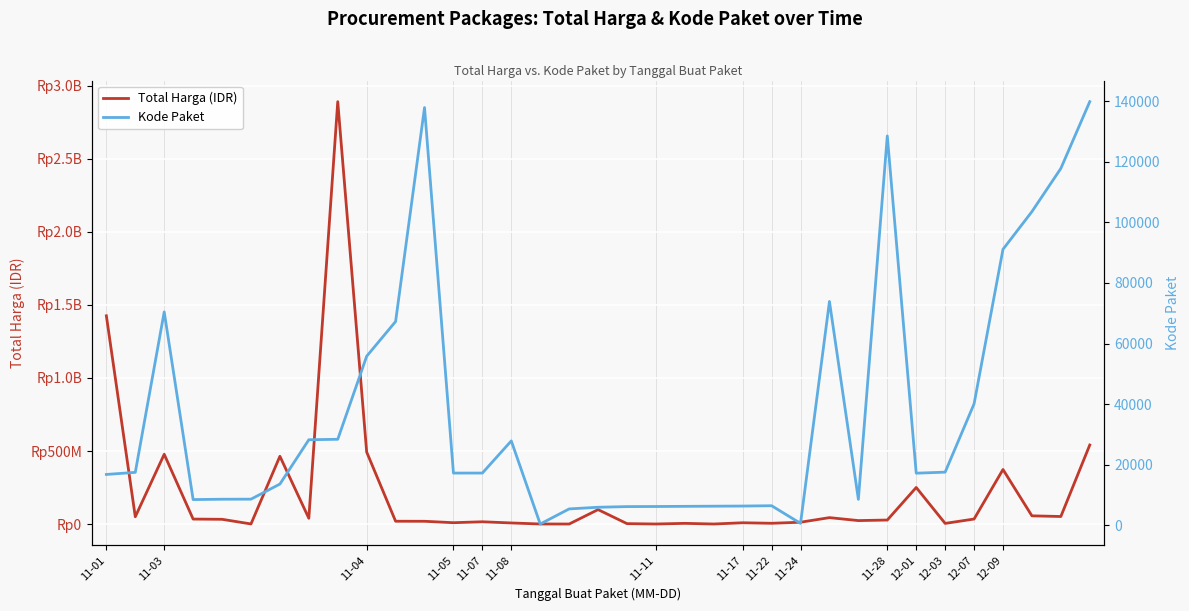

What is the approximate value of Total Harga (IDR) at 25?

43859200